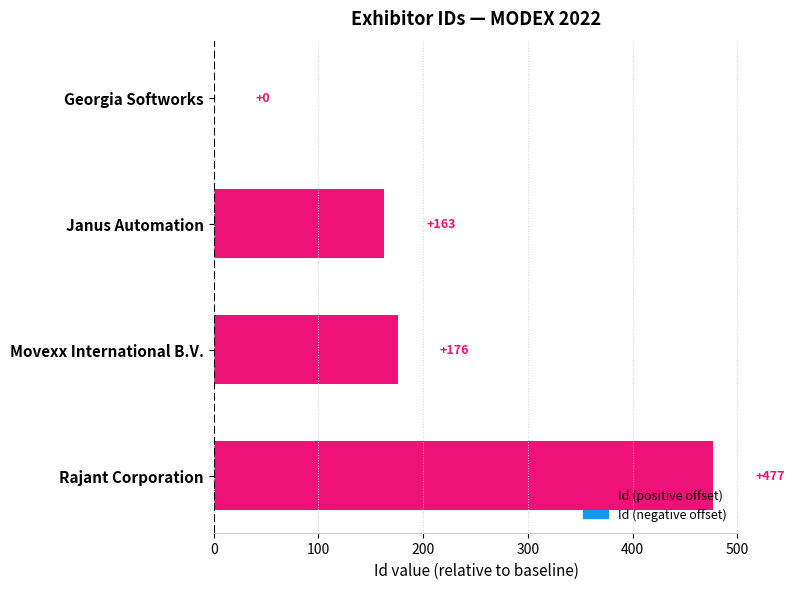

What is the change in value from Georgia Softworks to Movexx International B.V.?

+176